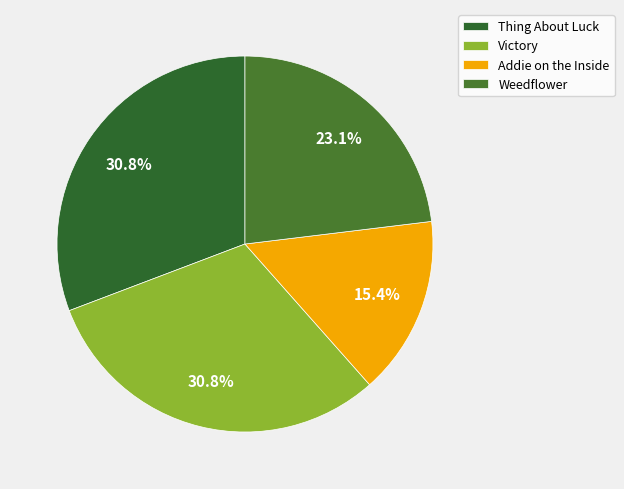

What percentage is the Weedflower slice, to the nearest percent?

23%